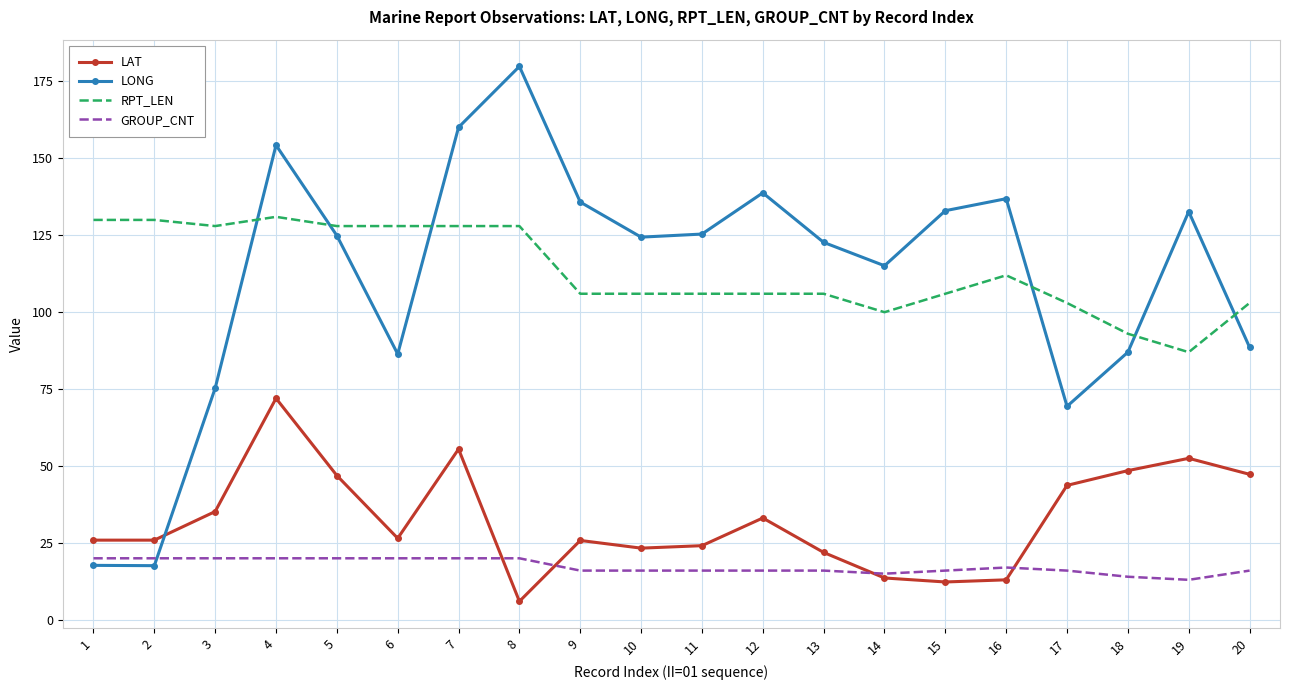

Is the value of LAT at 10 greater than the value of GROUP_CNT at 20?

Yes